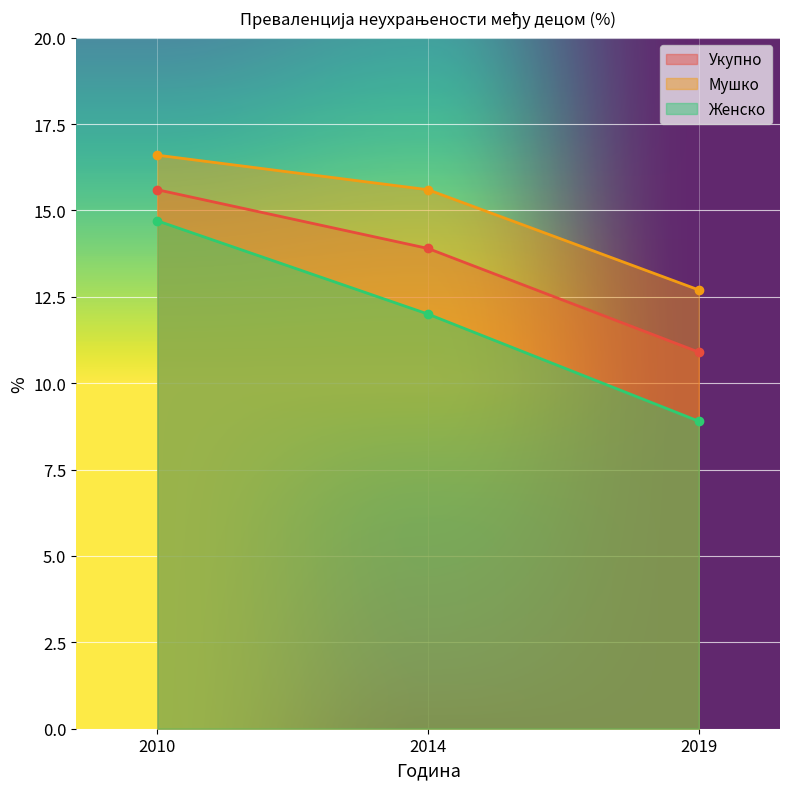

How many lines are shown in the chart?

3